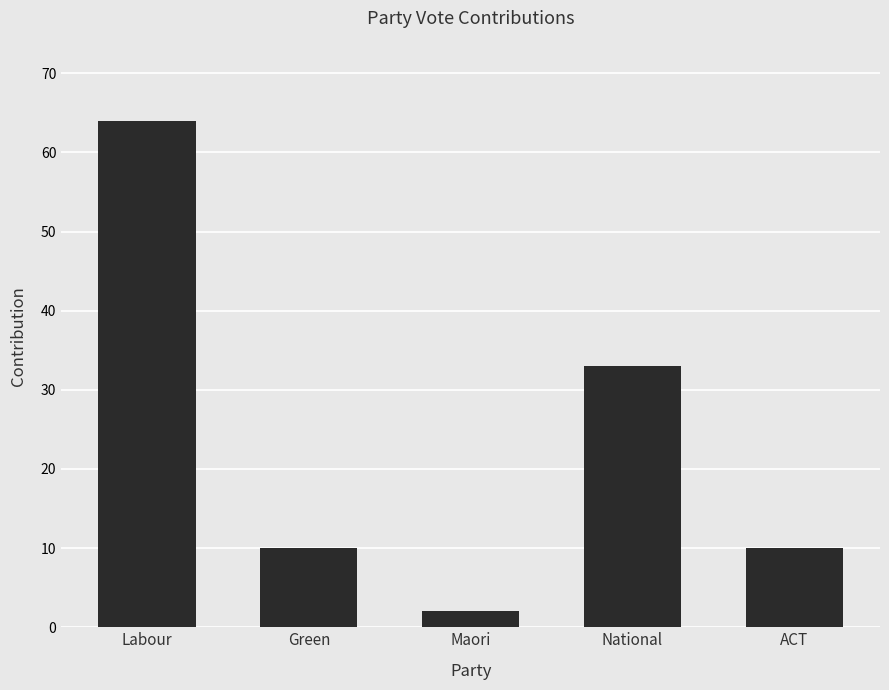

What is the sum of the values at Labour and Green?

74